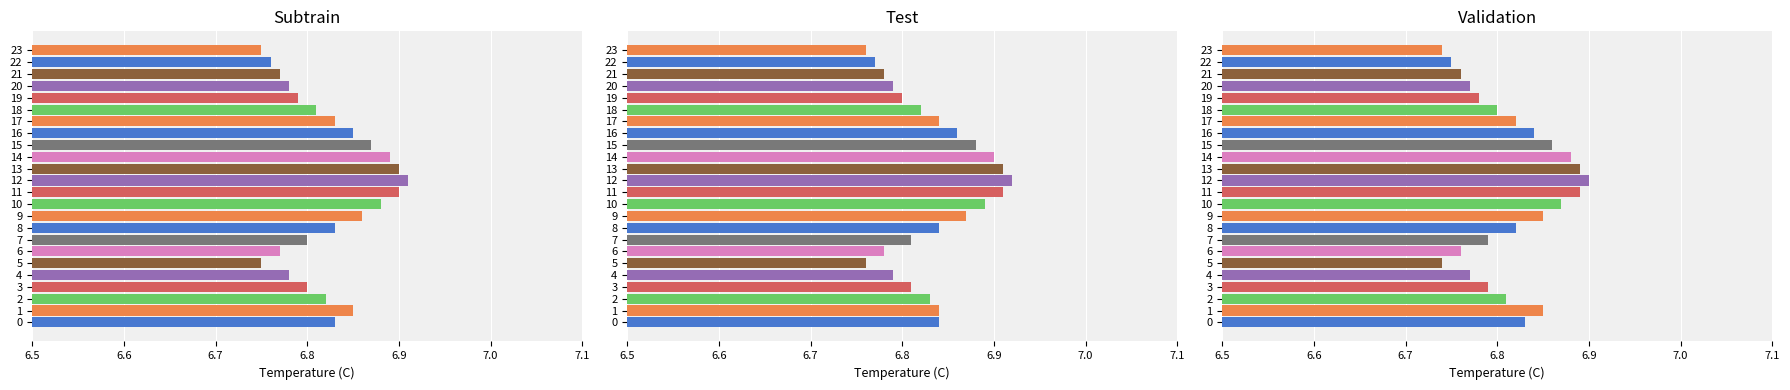

The chart shows a value of 9.0 at 7. True or false?

False